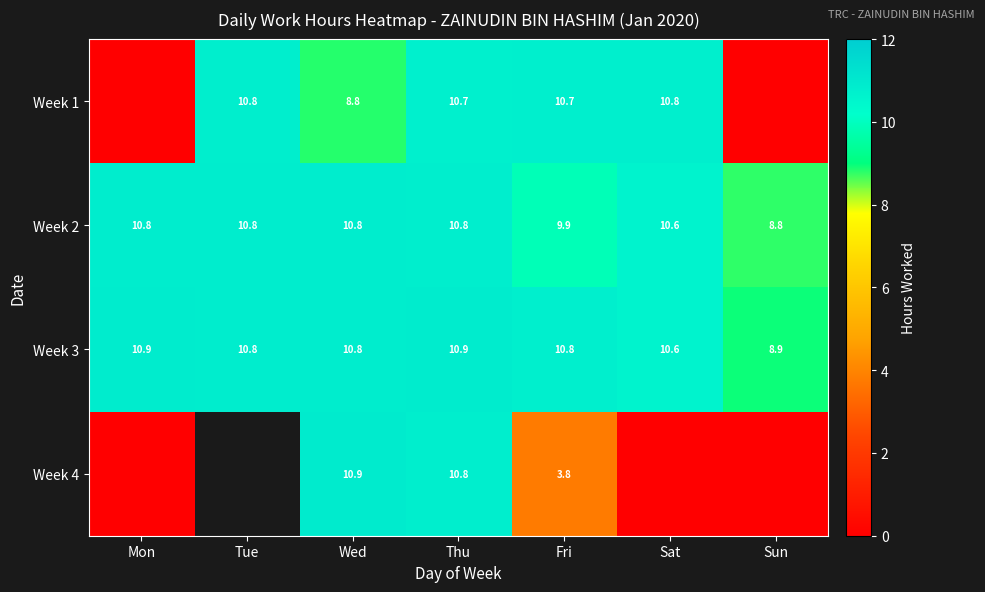

What is the difference between the second highest and minimum values in the Week 2 series?

2.0